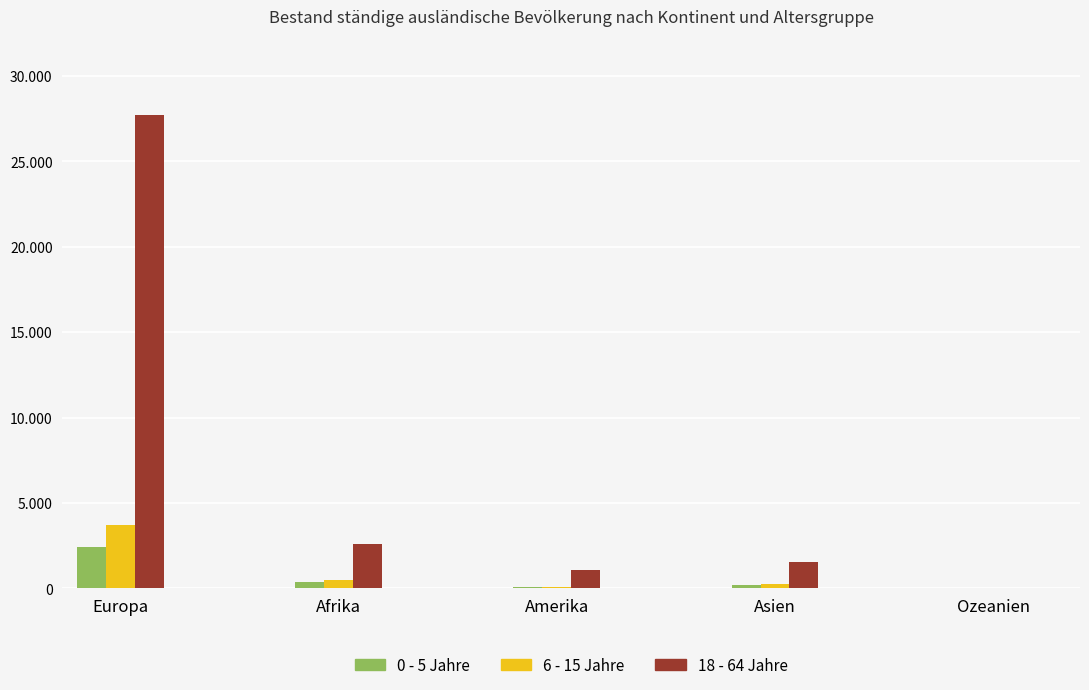

Are the bars grouped side by side (vs. stacked)?

Yes